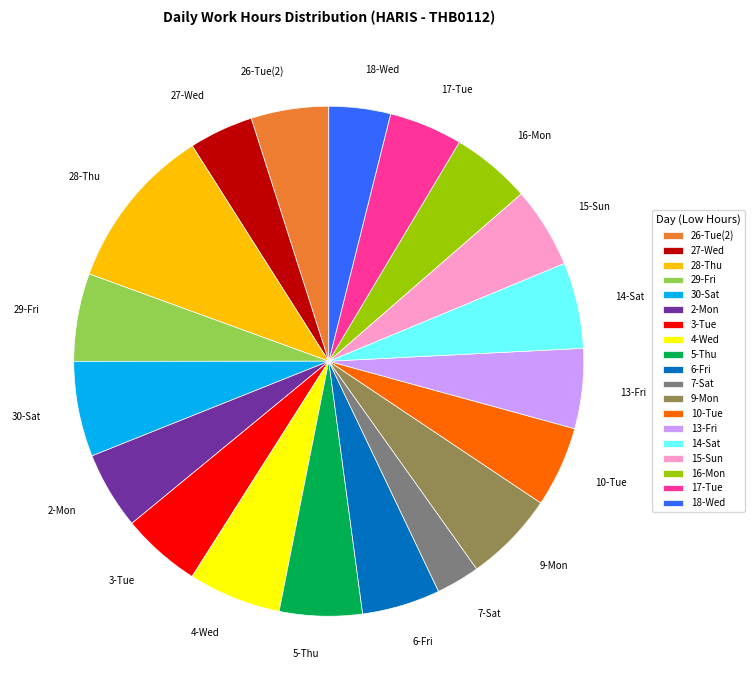

Is 26-Tue(2) the majority of the pie?

No